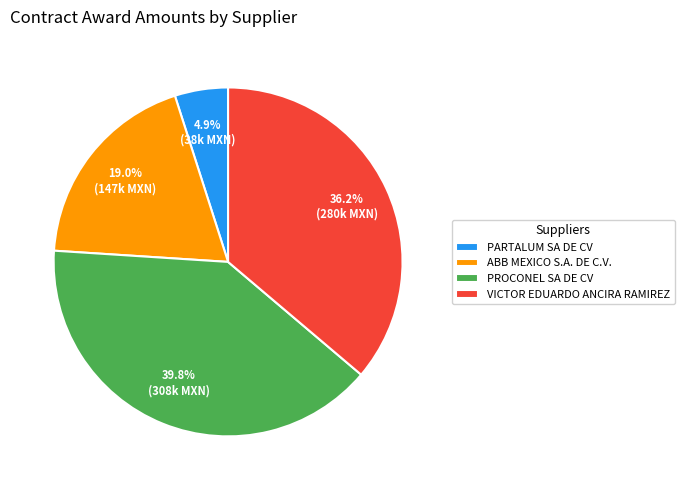

To the nearest percent, what percentage of the pie is PROCONEL SA DE CV?

40%